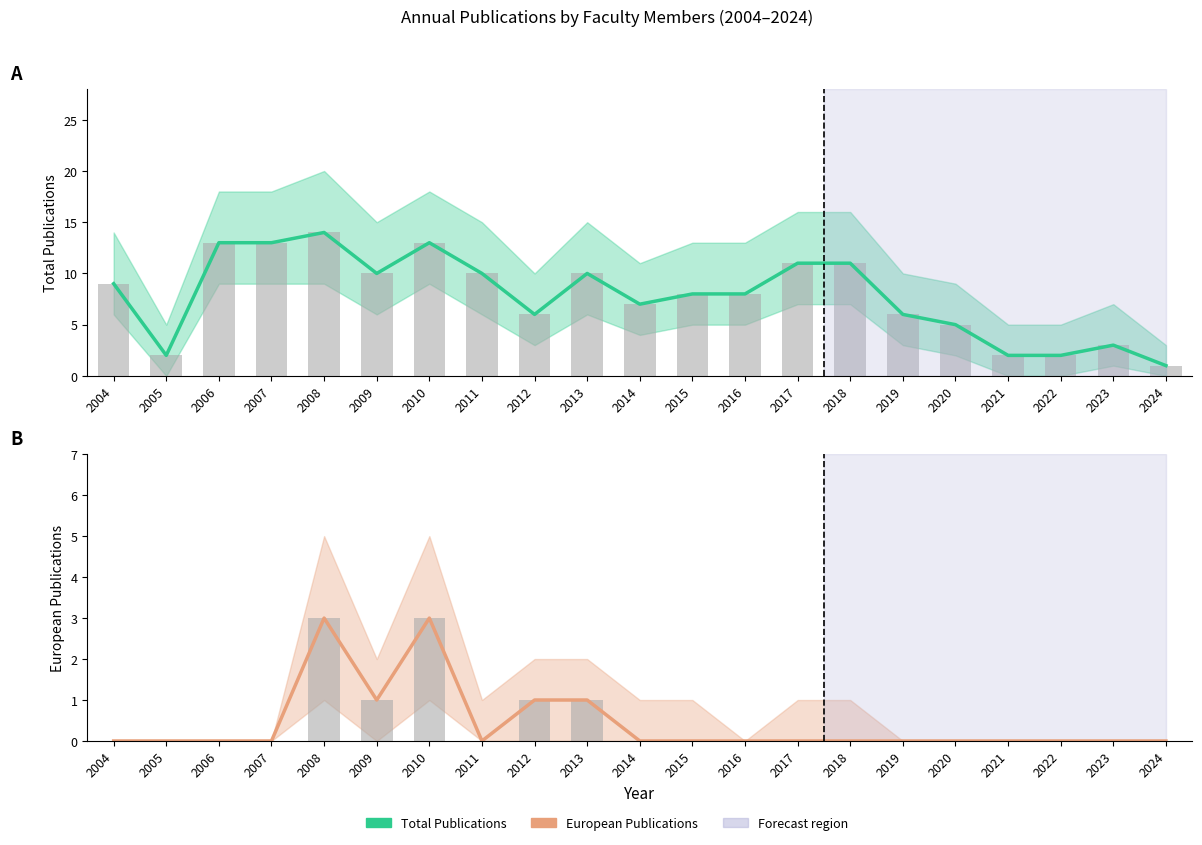

Which category has the lowest value in the European Publications series?

2004